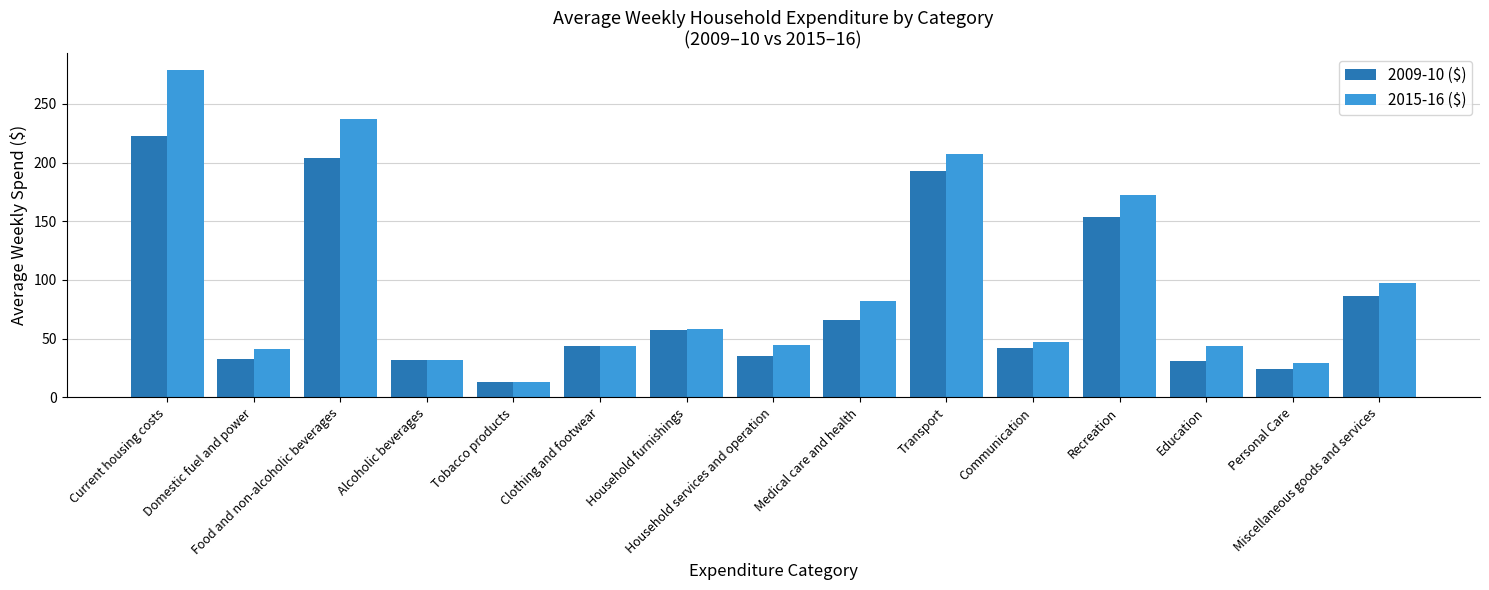

What is the lowest value of the 2009-10 ($) series?

13